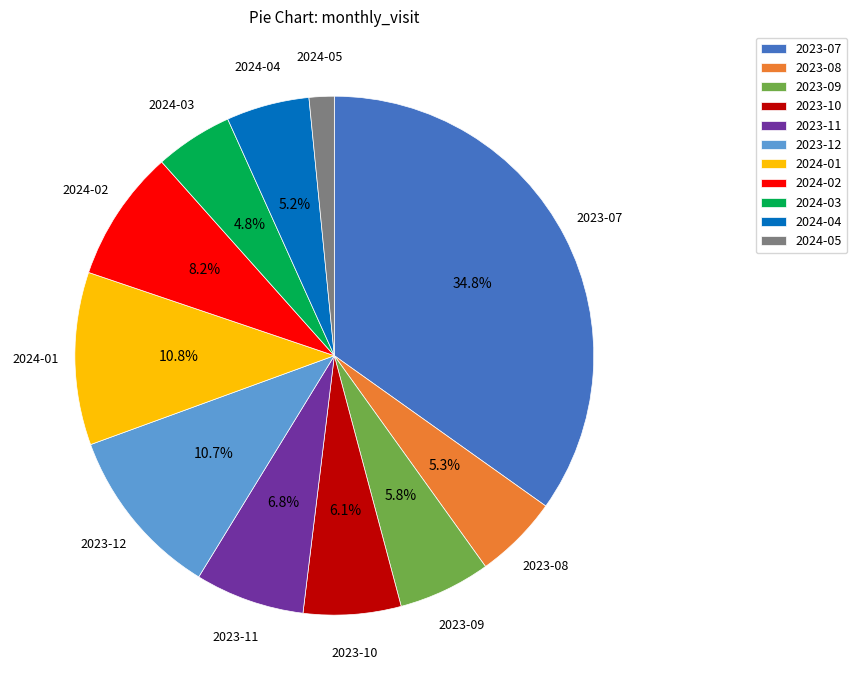

What is the total percentage of 2024-01 and 2023-11?

17.6%